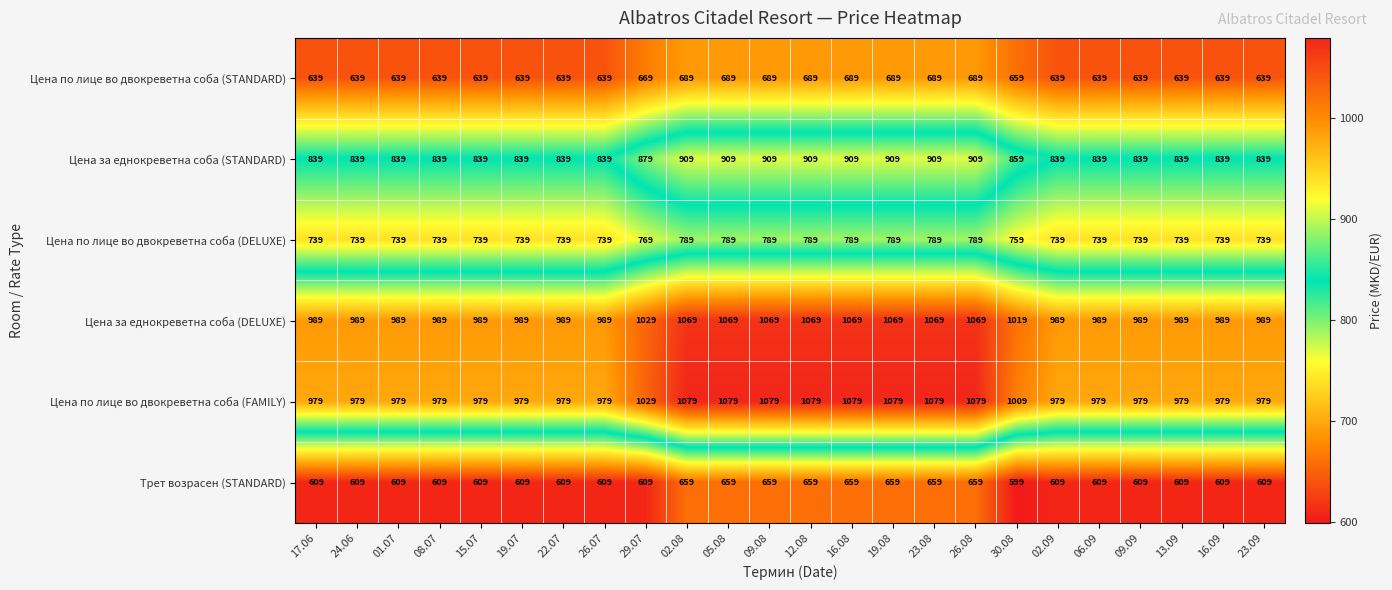

What is the sum of all Цена по лице во двокреветна соба (FAMILY) values?

24376